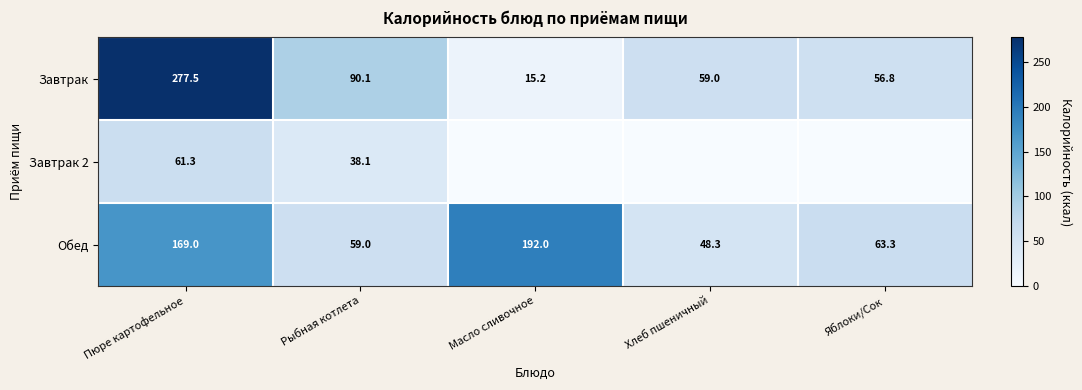

At which category is the sum across all series the highest?

Пюре картофельное